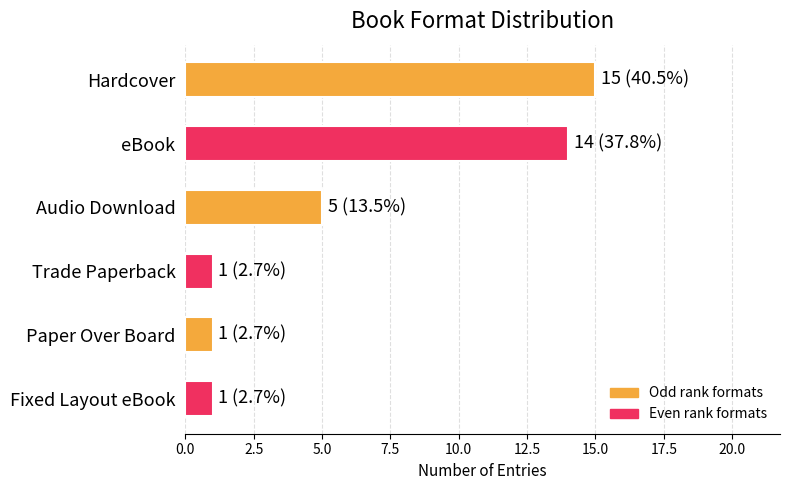

What is the label of the 2nd bar from the top?

eBook